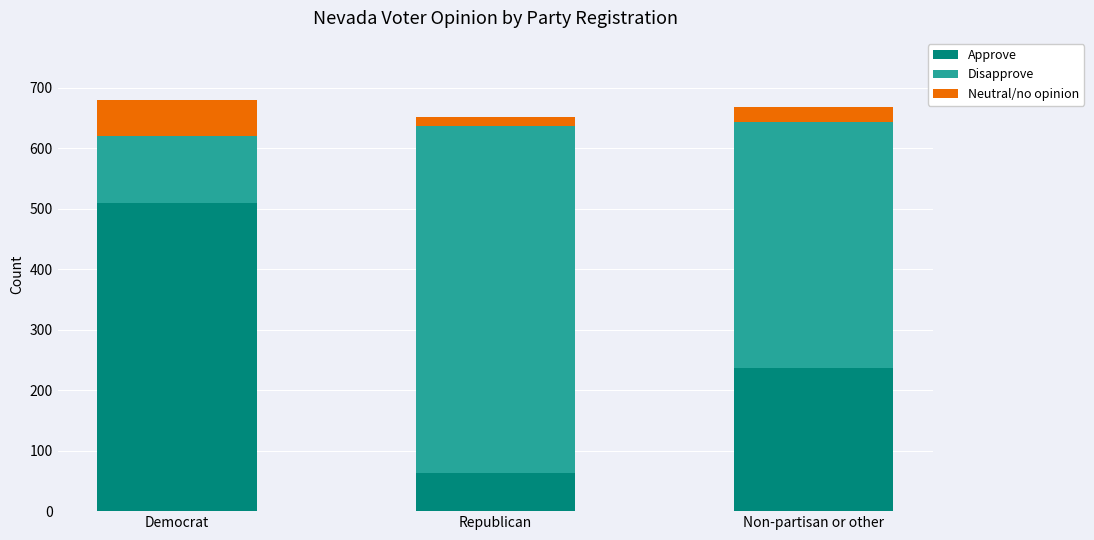

What value does the Approve series have at Democrat?

509.9